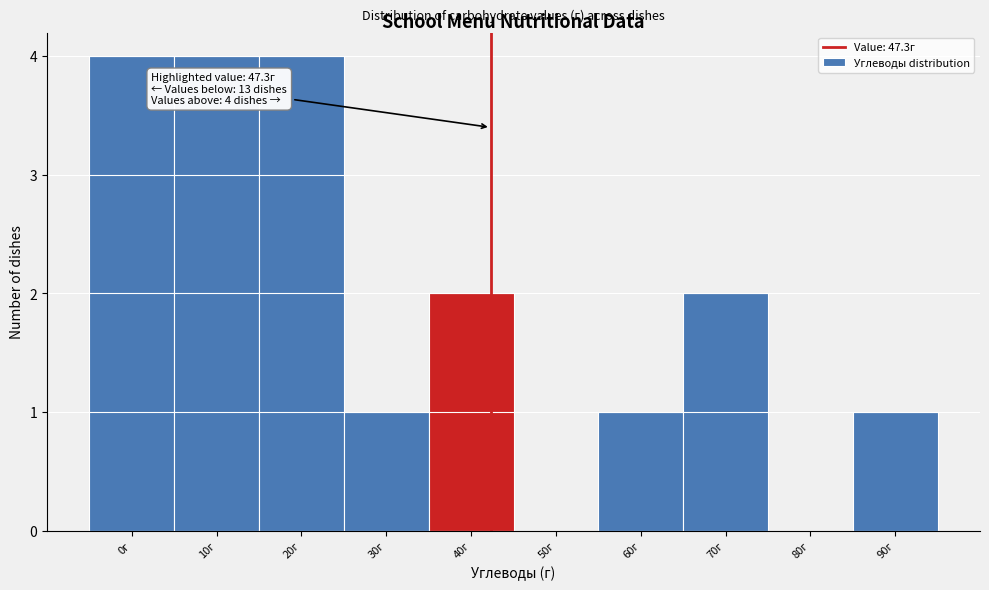

Reading left to right, transcribe all the data shown in this chart.

0г=4	10г=4	20г=4	30г=1	40г=2	50г=0	60г=1	70г=2	80г=0	90г=1